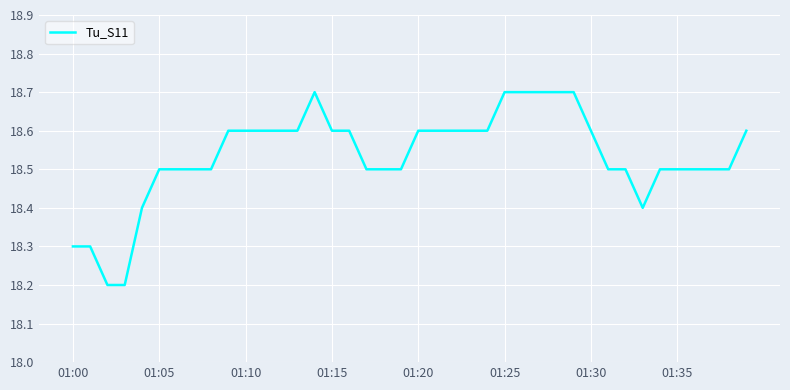

What is the difference between the maximum and minimum values?

0.5